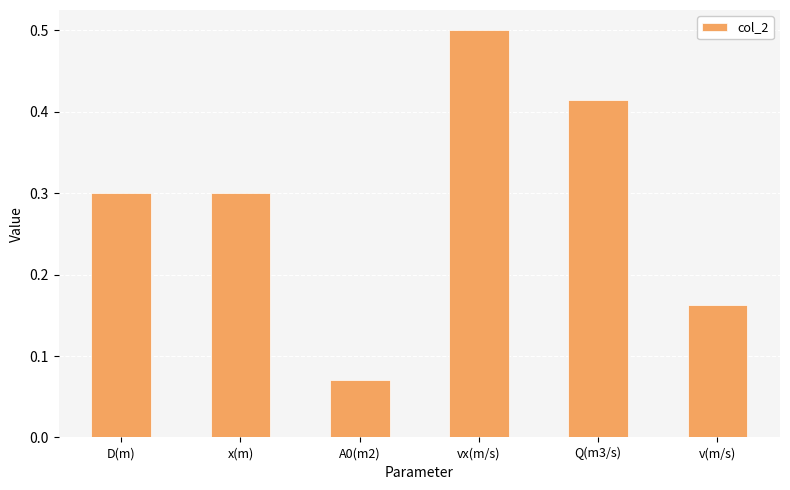

What is the difference between the second highest and minimum values?

0.3